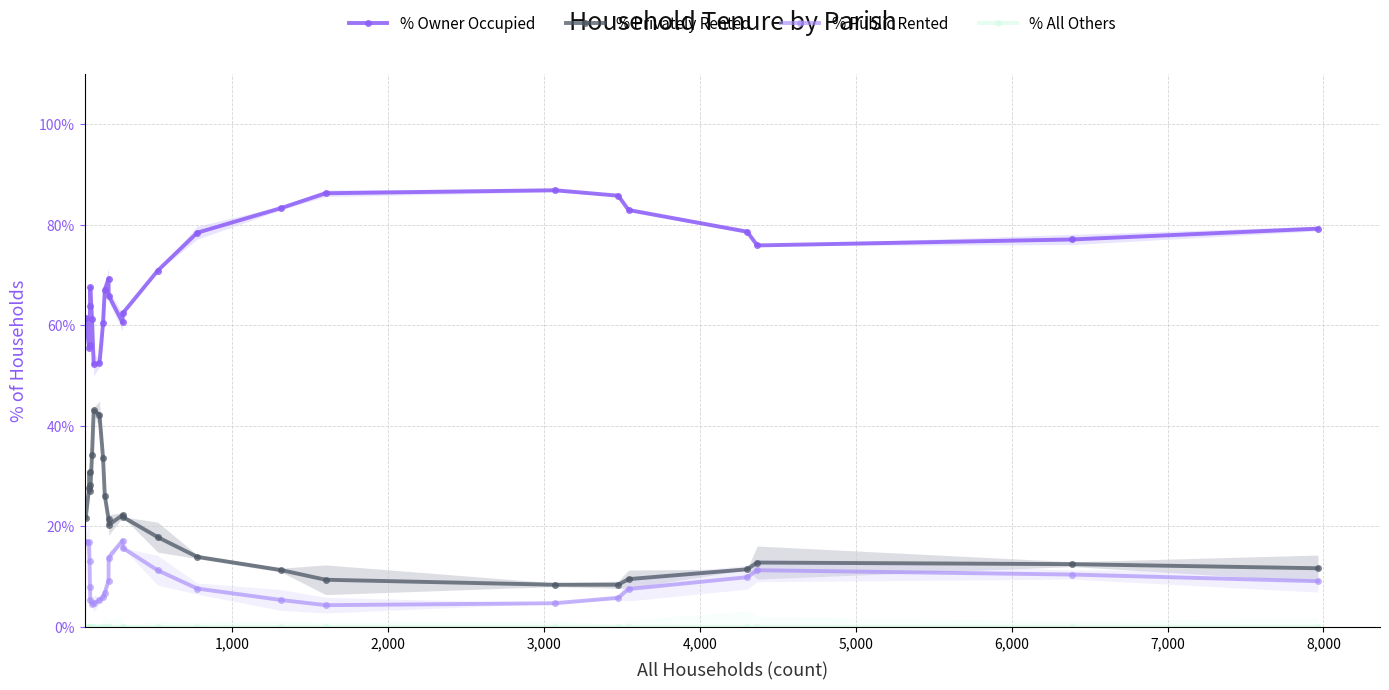

Reading left to right, list all the values displayed in this chart.

% Owner Occupied: 61.4	55.5	56.1	63.8	67.5	61.2	52.2	52.5	60.5	67.1	69.3	65.9	60.6	62.4	70.9	78.4	83.3	86.3	86.9	85.8	82.9	78.6	75.9	77.1	79.2
% Privately Rented: 21.7	27.6	30.8	28.2	27.1	34.2	43.1	42.2	33.6	26.1	21.5	20.3	22.3	21.9	17.9	13.9	11.3	9.4	8.4	8.4	9.5	11.5	12.8	12.5	11.7
% Public Rented: 16.9	16.9	13.1	8.0	5.4	4.6	4.7	5.3	6.0	6.8	9.2	13.8	17.2	15.7	11.3	7.6	5.4	4.3	4.7	5.8	7.5	9.9	11.3	10.4	9.1
% All Others: 0.0	0.0	0.0	0.0	0.0	0.0	0.0	0.0	0.0	0.0	0.0	0.0	0.0	0.0	0.0	0.0	0.0	0.0	0.0	0.0	0.0	0.0	0.0	0.0	0.0